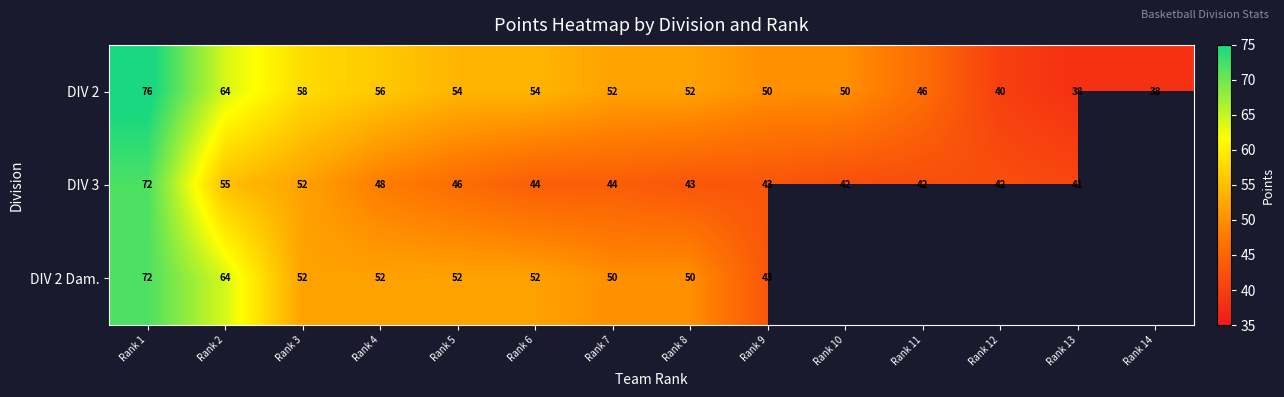

What is the average value of the DIV 2 series?

52